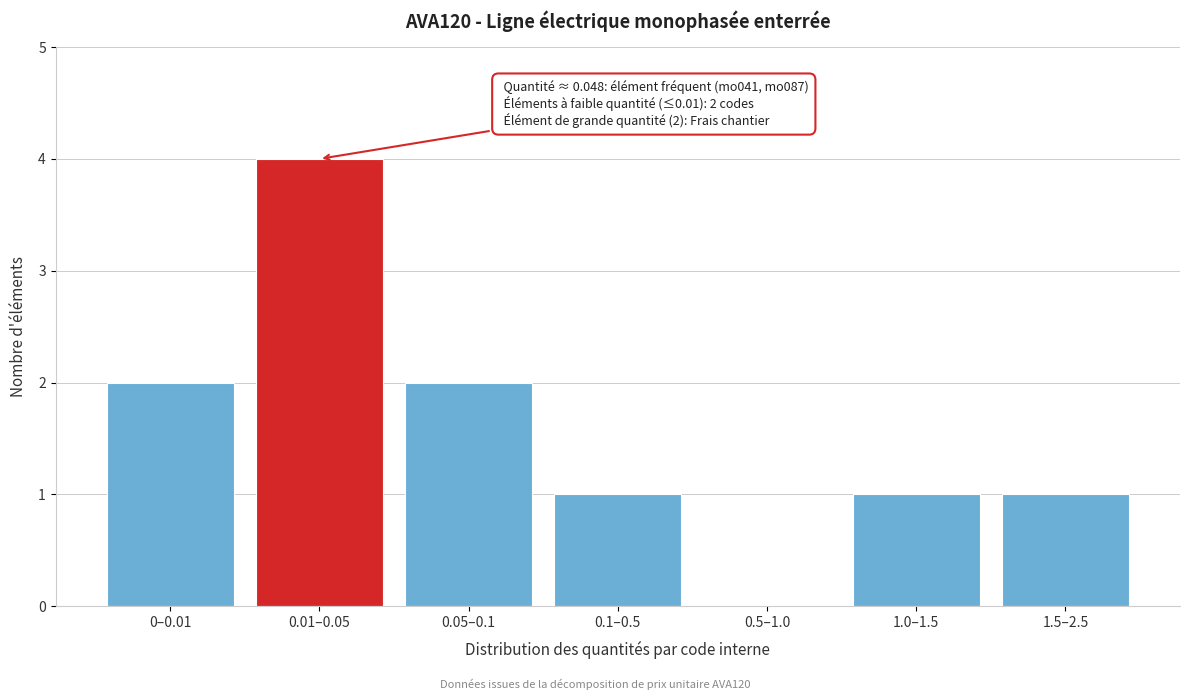

Reading left to right, what are all the values shown in this chart?

0–0.01=2	0.01–0.05=4	0.05–0.1=2	0.1–0.5=1	0.5–1.0=0	1.0–1.5=1	1.5–2.5=1